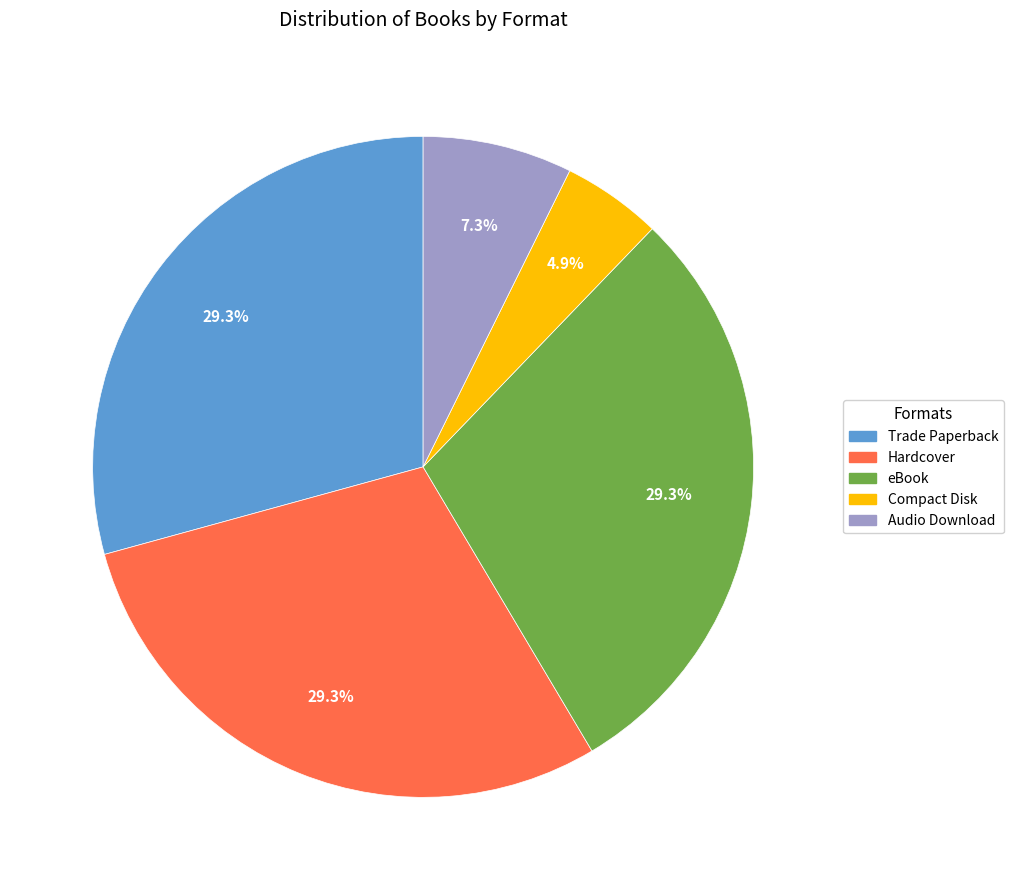

Between Trade Paperback and Audio Download, which is larger?

Trade Paperback